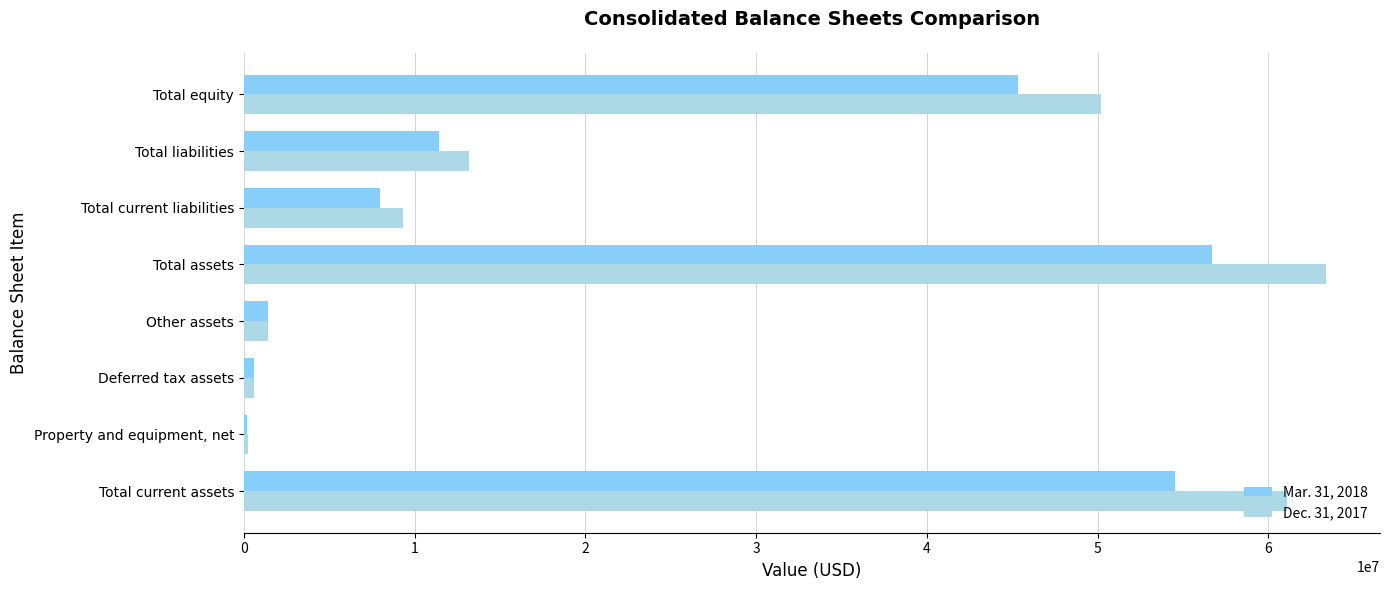

Is it true that Mar. 31, 2018 equals 56716514 at Total assets?

True